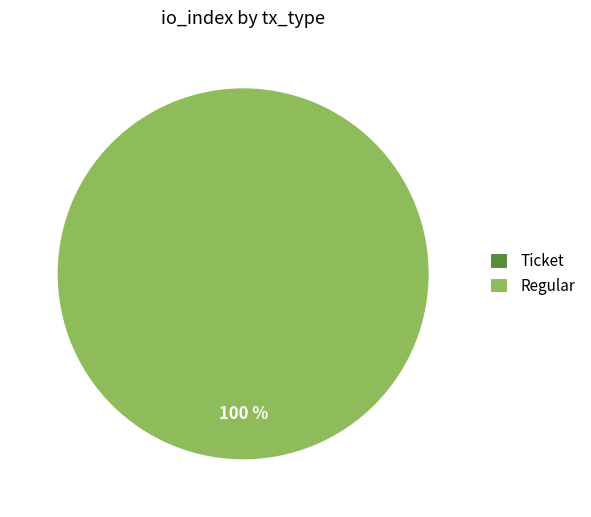

Is it true that Ticket is 9% of the pie?

False